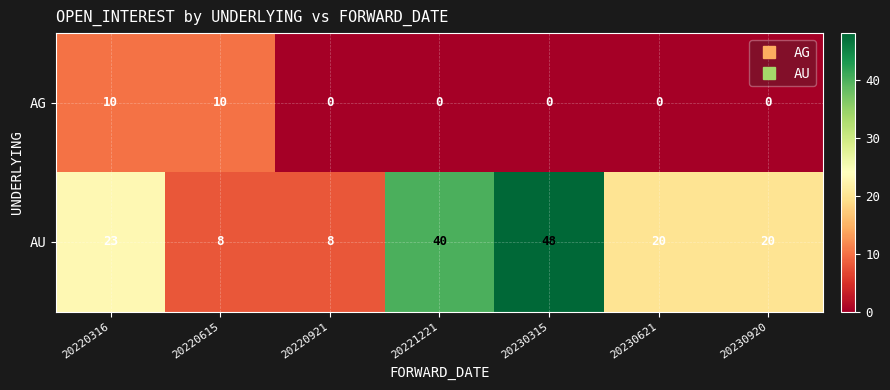

What is the total value across all series at 20230315?

48